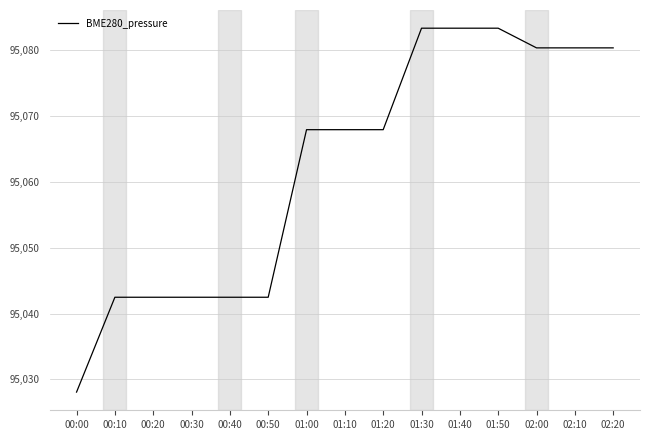

What is the approximate value at 01:40?

95083.4